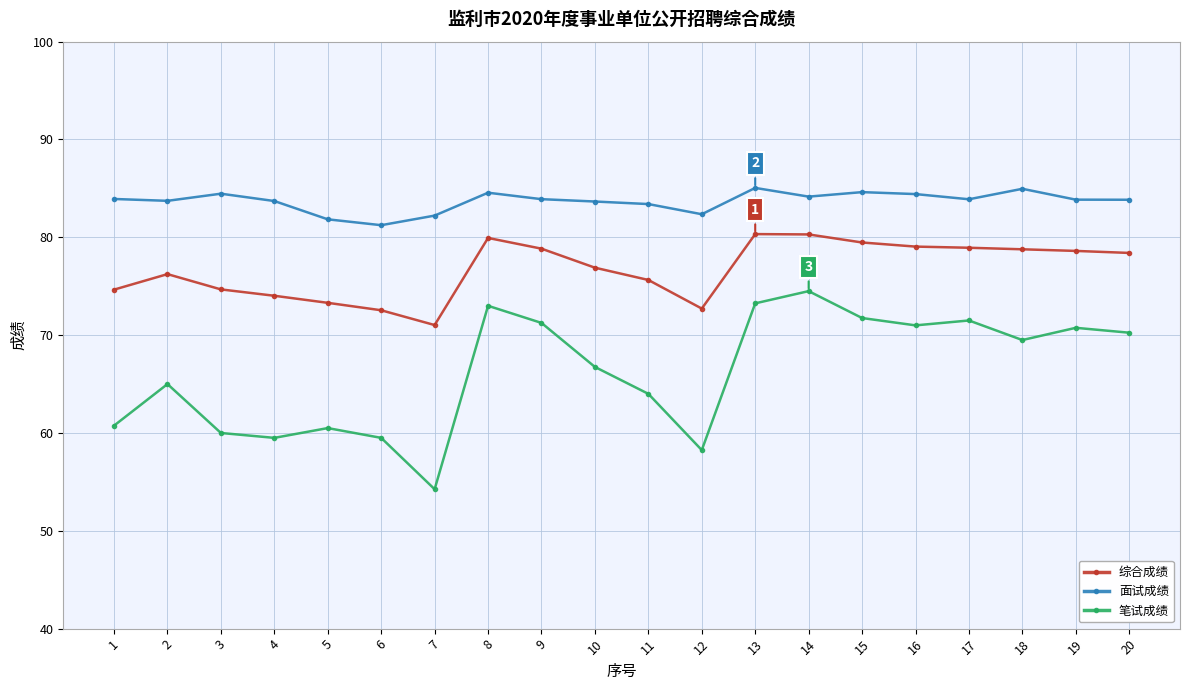

What value does the 面试成绩 series have at 18?

85.0